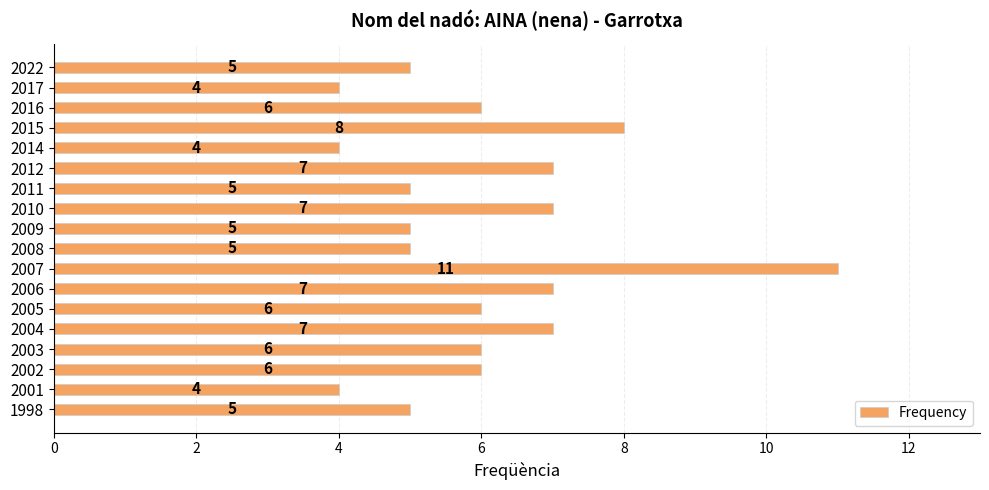

Are the bars grouped side by side (vs. stacked)?

No